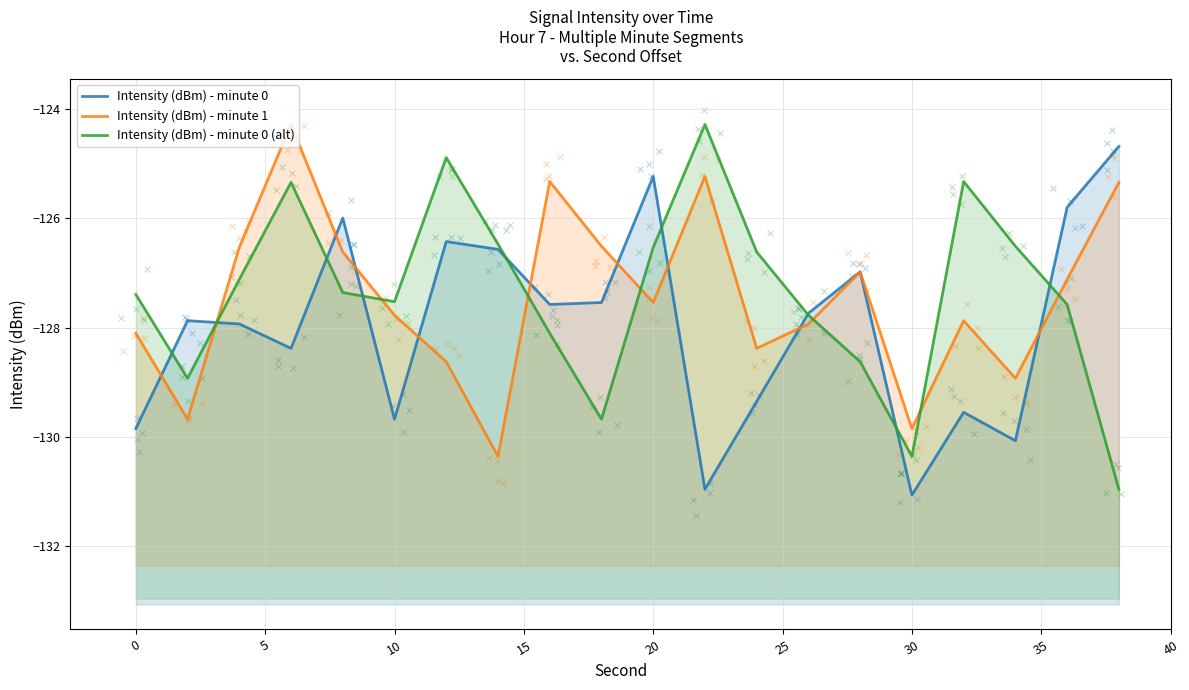

What are all the series names shown in the legend?

Intensity (dBm) - minute 0, Intensity (dBm) - minute 1, Intensity (dBm) - minute 0 (alt)